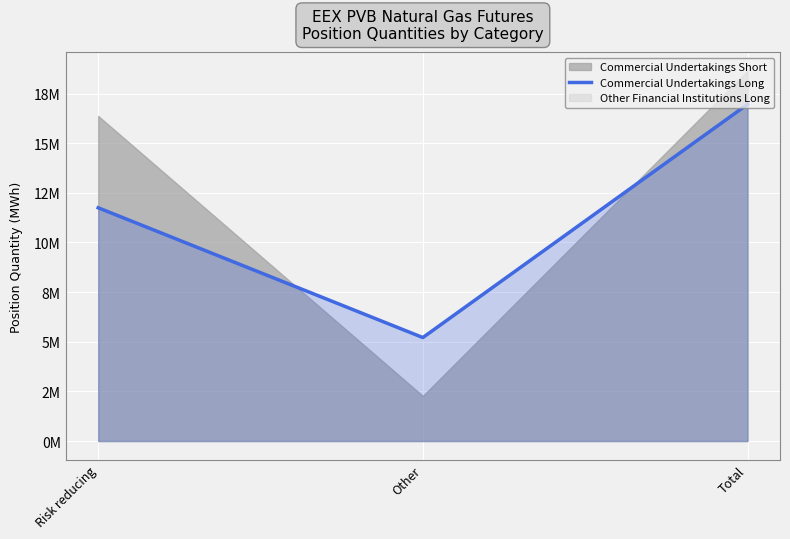

Where does the data first go above 11748860?

Total